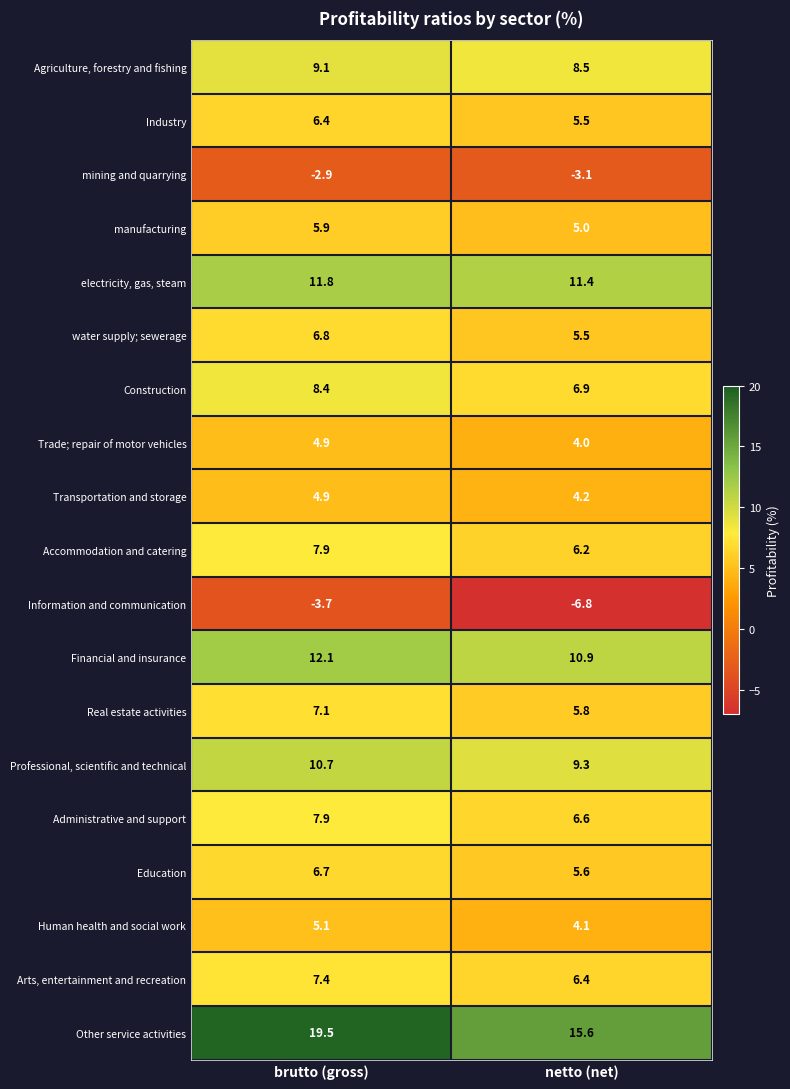

What is the smallest value displayed?

-6.8